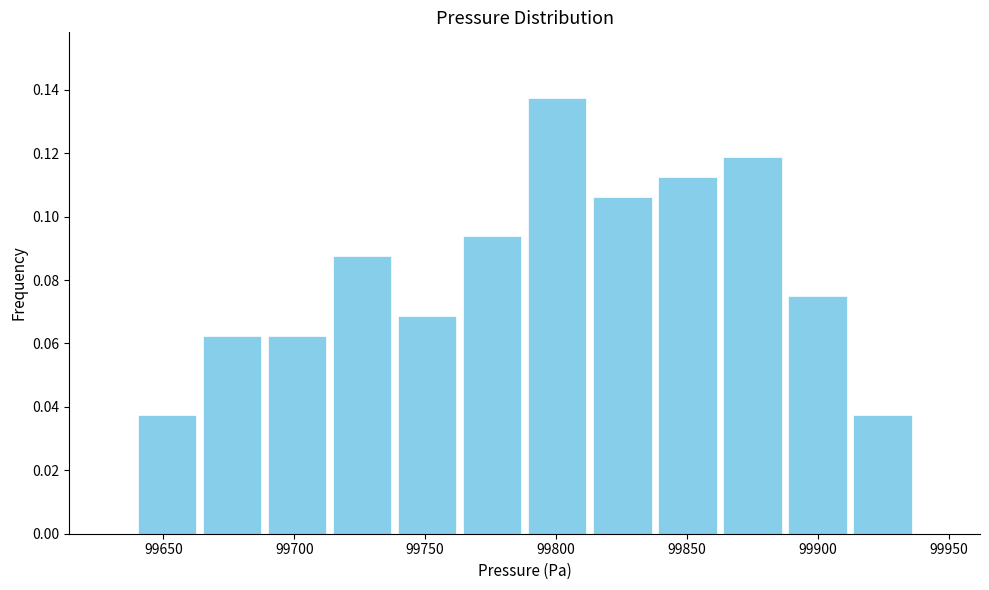

Reading left to right, transcribe this chart: for each bar, give the range it covers on the x-axis and its height. Neither the bar edges nor the heights are printed on the chart, so give them approximately, as read against the axes.

99640 to 99665: 0.038
99665 to 99690: 0.062
99690 to 99715: 0.062
99715 to 99740: 0.088
99740 to 99765: 0.068
99765 to 99790: 0.094
99790 to 99815: 0.138
99815 to 99840: 0.106
99840 to 99865: 0.112
99865 to 99885: 0.118
99885 to 99910: 0.076
99910 to 99935: 0.038